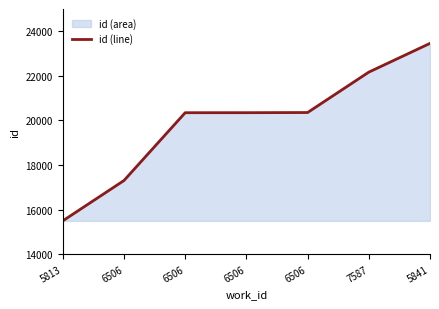

What is the sum of all values?

139467